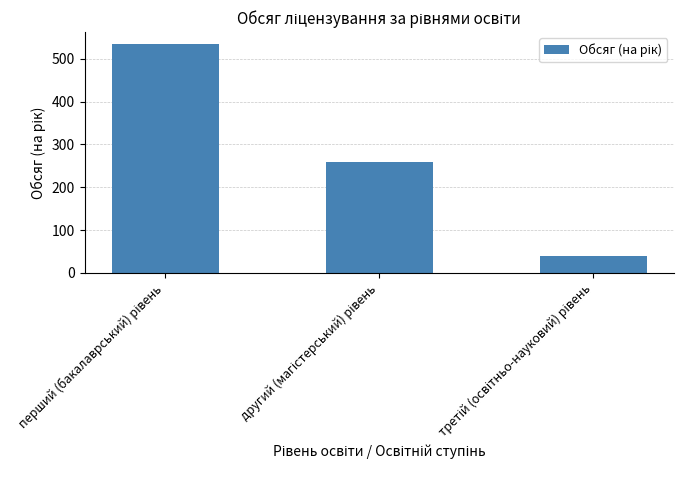

What is the minimum value shown in the chart?

40